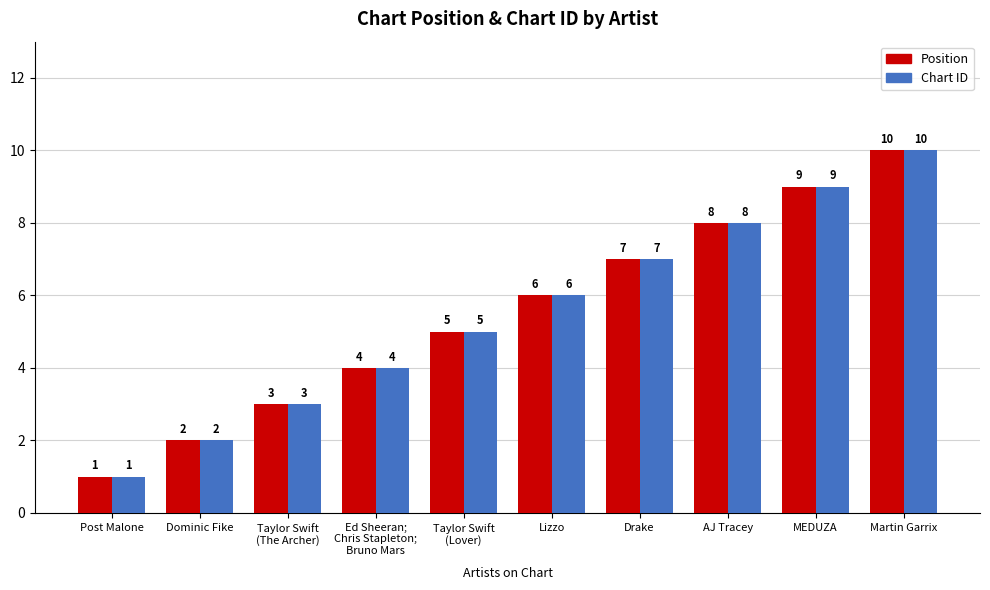

What is the total value across all series at MEDUZA?

18